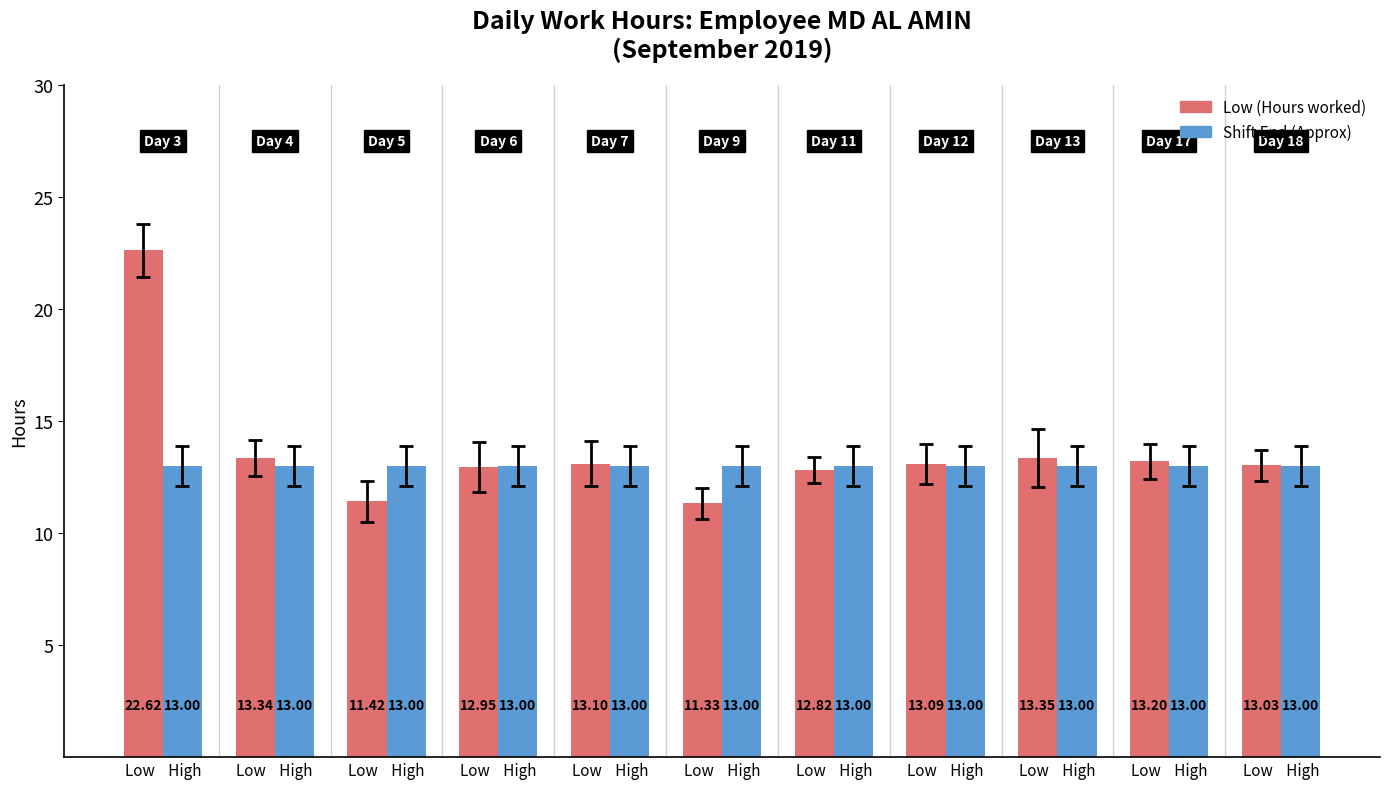

How many series are shown in this chart?

2